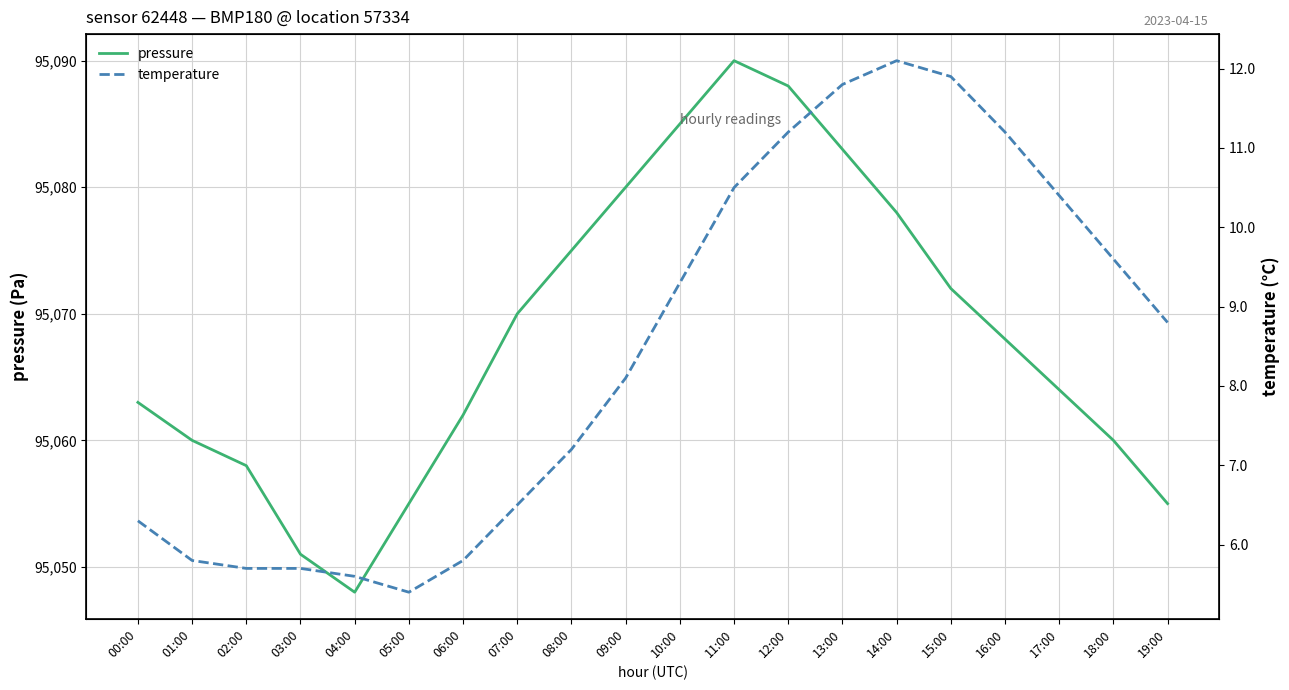

True or false: pressure and temperature cross at least once.

False